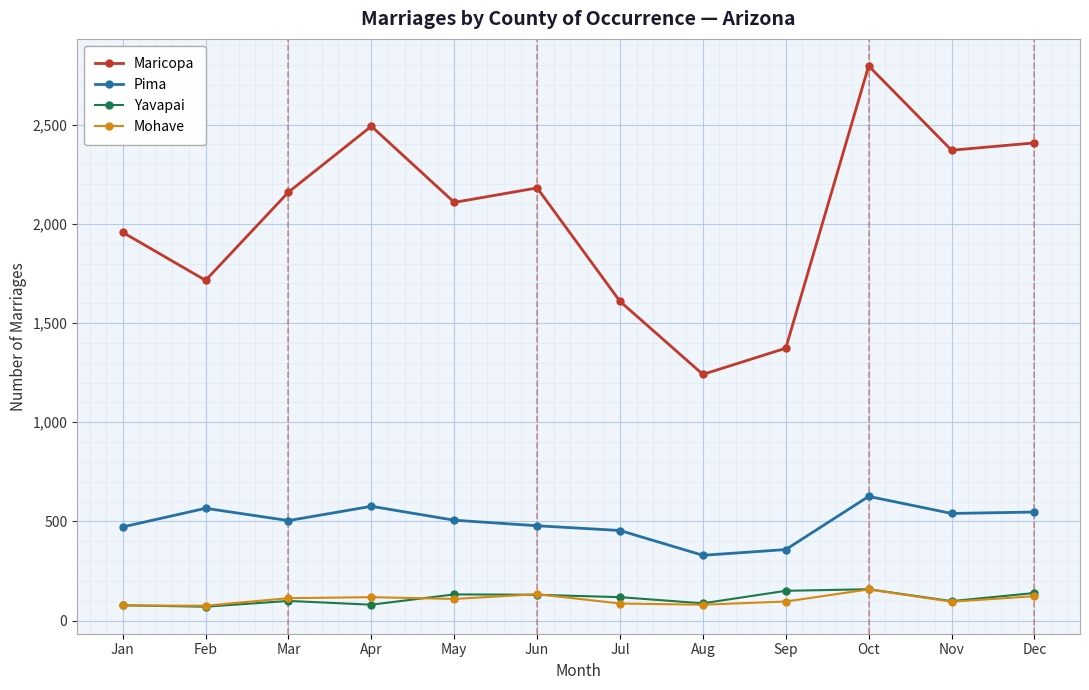

What is the value of the Pima point at the 11th from the left?

540